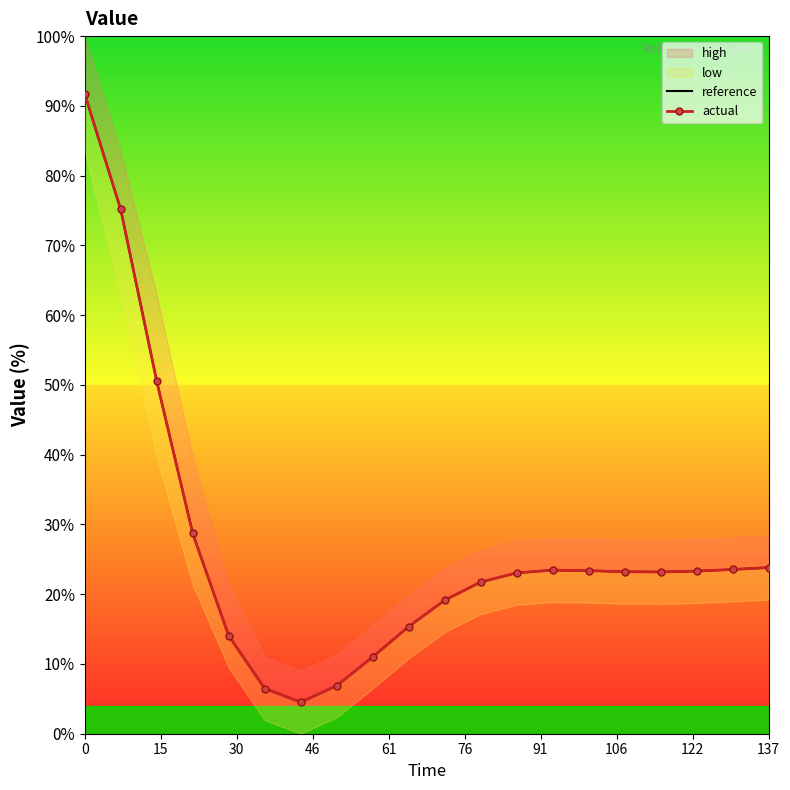

What is the minimum value for reference?

4.5